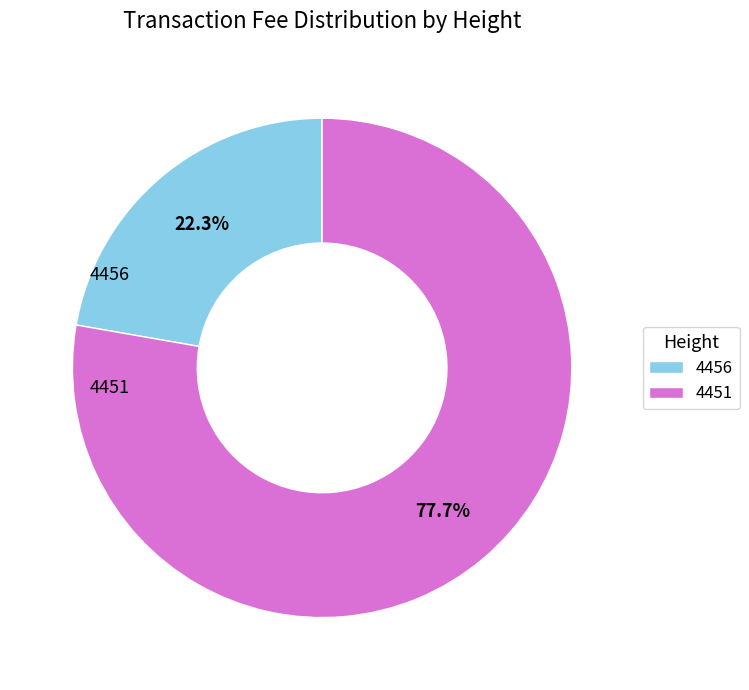

To the nearest percent, what is the combined percentage of 4456 and 4451?

100%